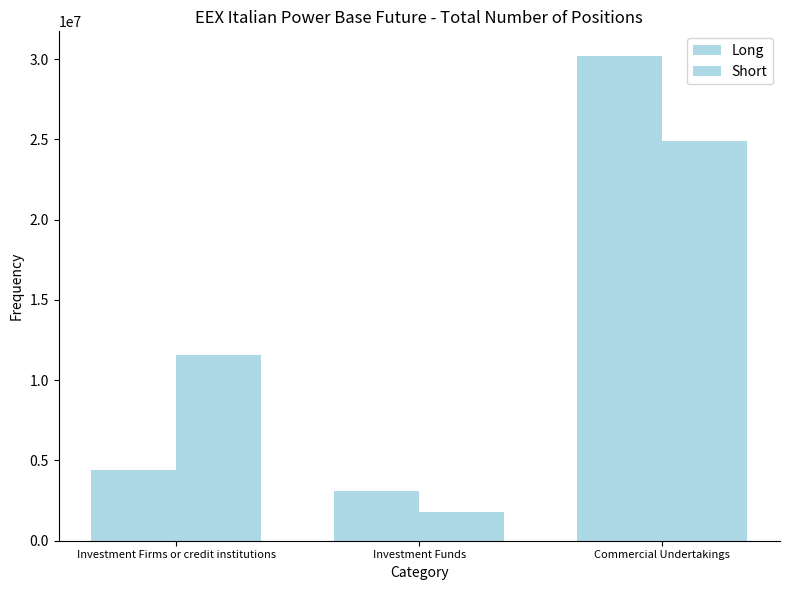

At which category does the chart reach its peak across all series?

Commercial Undertakings